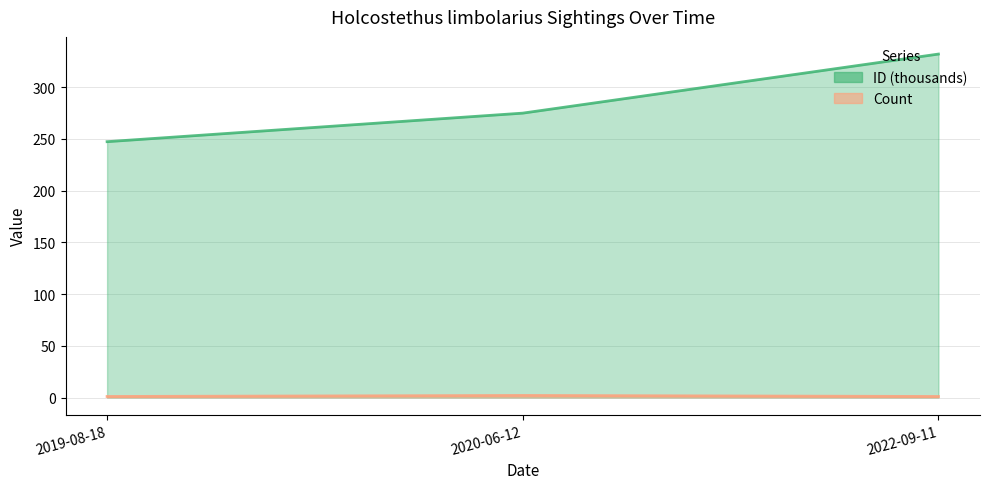

Which label corresponds to the smallest value in the chart?

2019-08-18